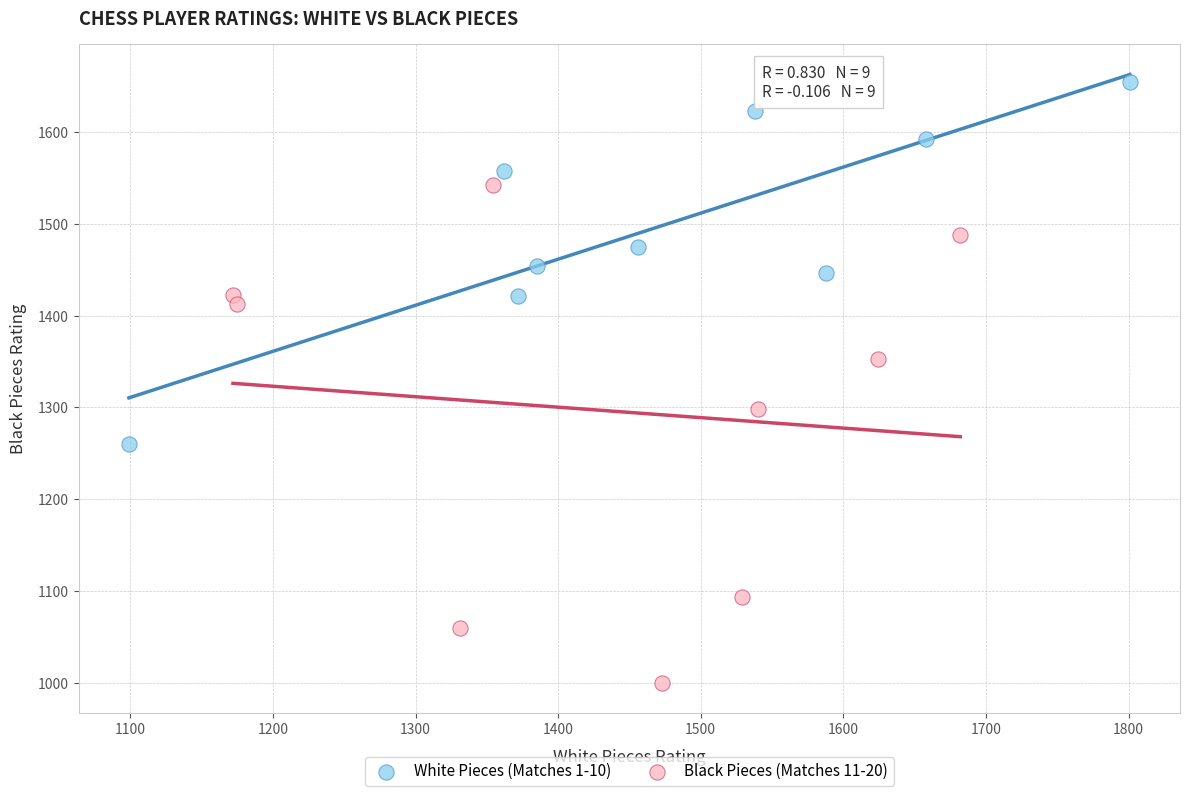

What are all the series names shown in the legend?

White Pieces (Matches 1-10), Black Pieces (Matches 11-20)